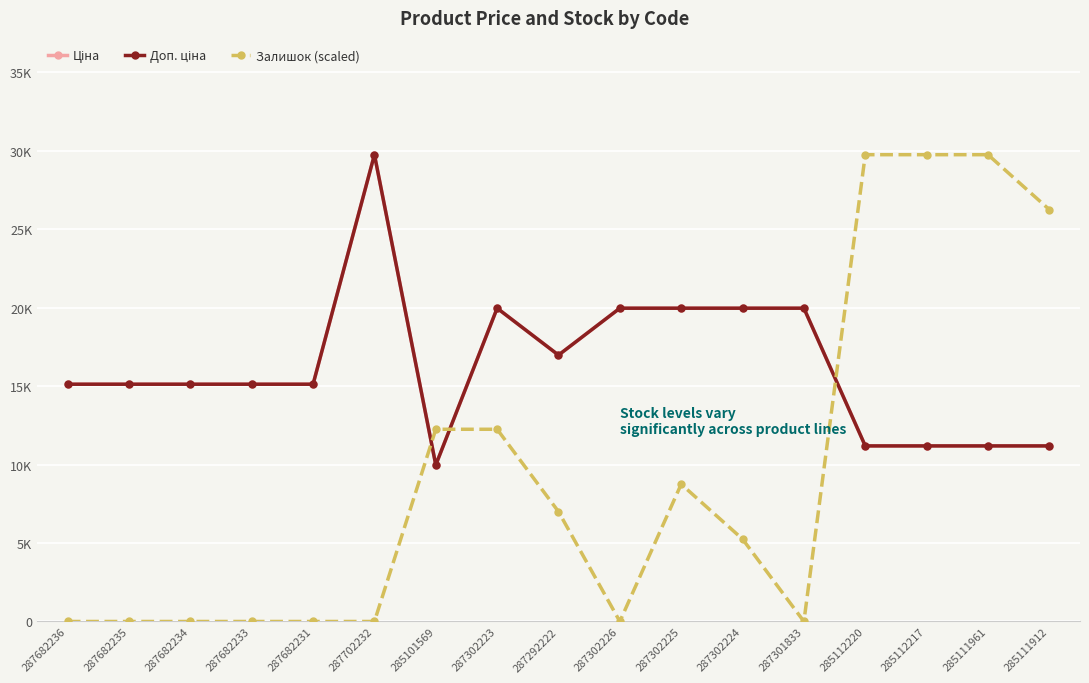

Read the Доп. ціна value at 287302226.

19964.2